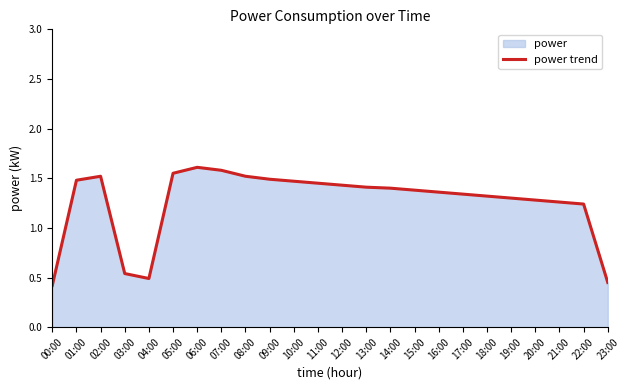

Reading left to right, list all the values displayed in this chart.

0.4	1.5	1.5	0.5	0.5	1.6	1.6	1.6	1.5	1.5	1.5	1.4	1.4	1.4	1.4	1.4	1.4	1.3	1.3	1.3	1.3	1.3	1.2	0.5